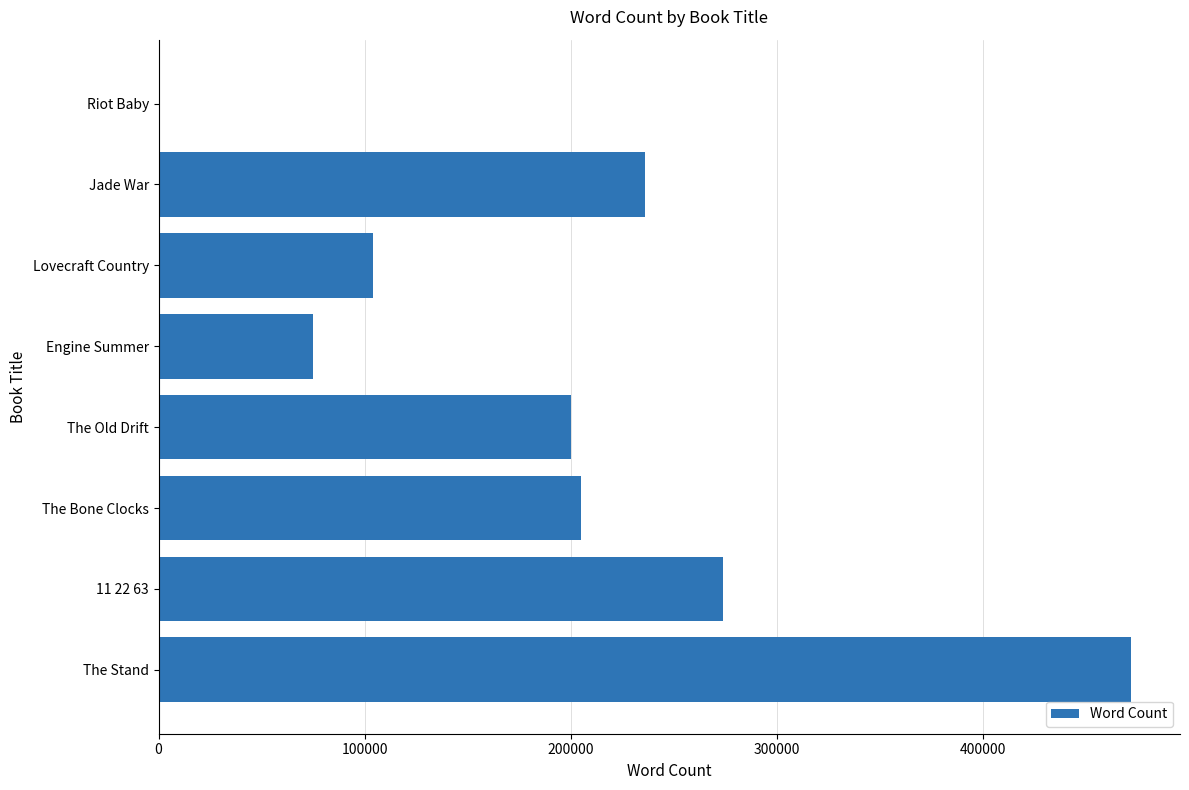

Count the number of categories in the chart.

8